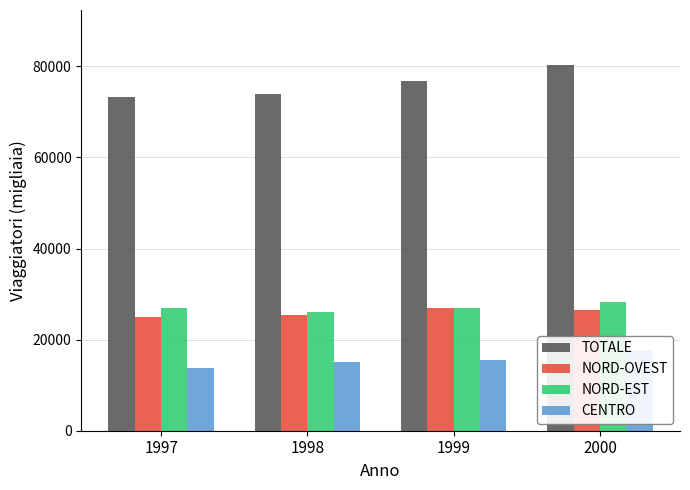

How many bars are there in each group?

4